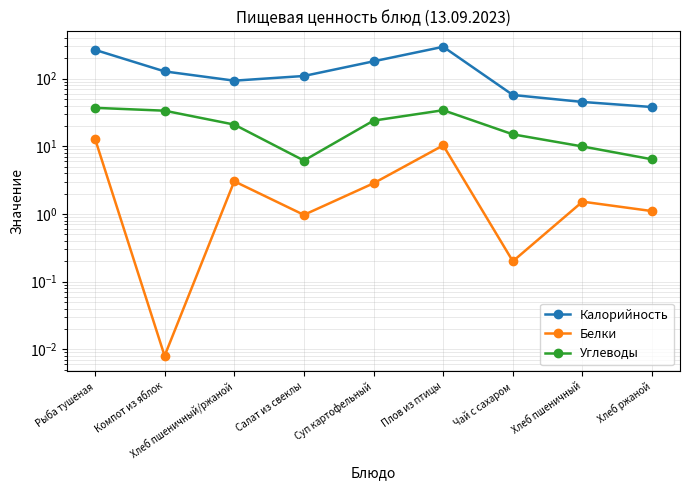

What is the average value of the Белки series?

3.7